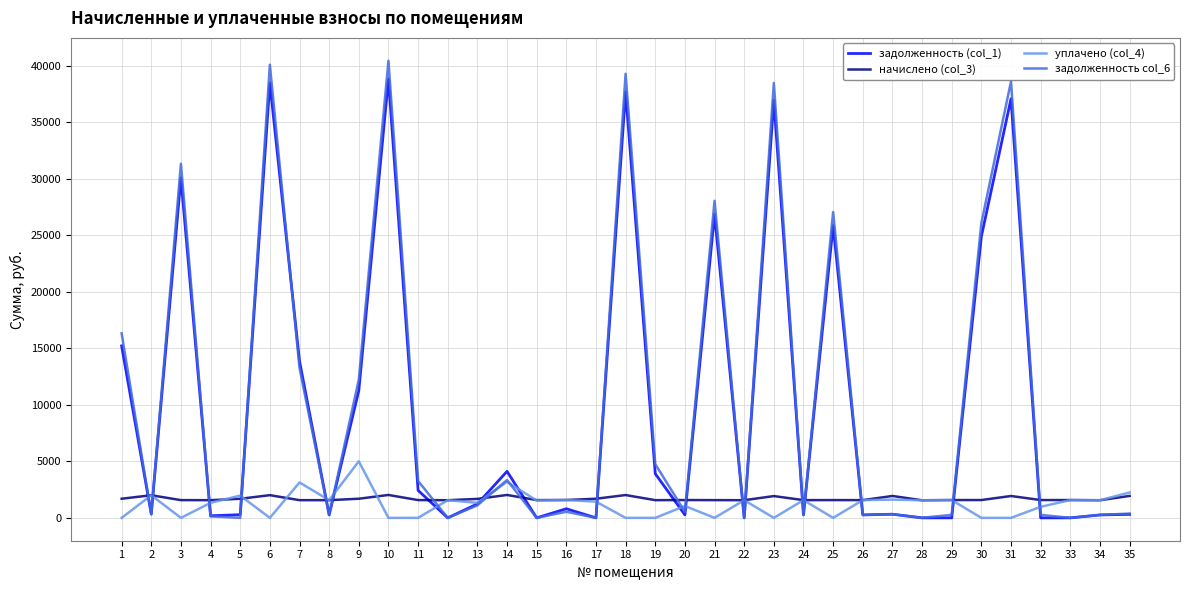

At how many categories does at least one series exceed 9519?

12